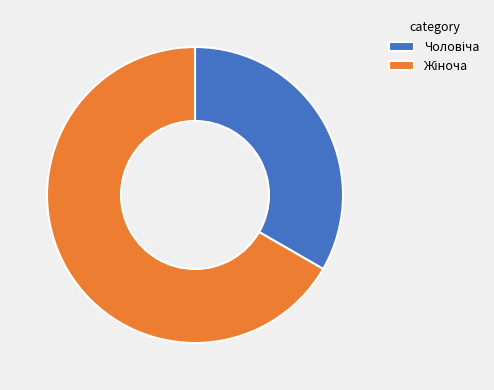

Is there any slice that represents more than half of the pie?

Yes